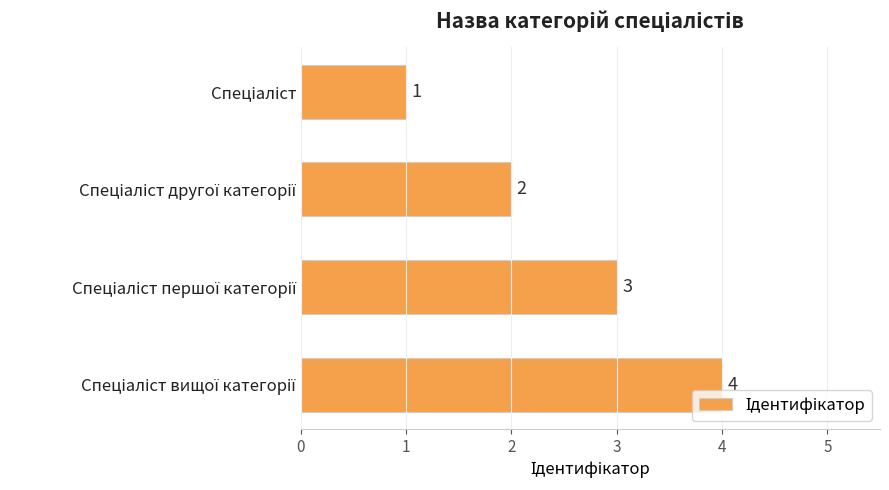

How many values are between 2 and 4?

3